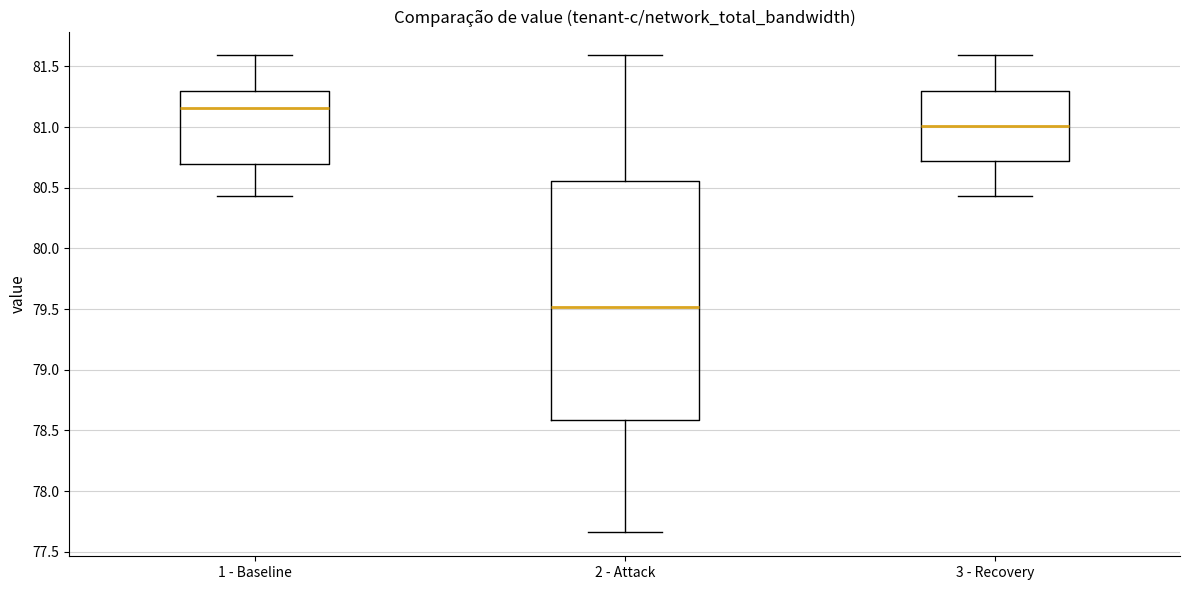

Reading left to right, transcribe this box plot: for each box, give where its median line is, the range the box spans, and where its two whiskers end, as read against the y-axis. The values are not printed on the chart, so give them approximately, as read against the axis.

1 - Baseline: median 81.15, box 80.70 to 81.30, whiskers 80.45 to 81.60
2 - Attack: median 79.50, box 78.60 to 80.55, whiskers 77.65 to 81.60
3 - Recovery: median 81.00, box 80.70 to 81.30, whiskers 80.45 to 81.60